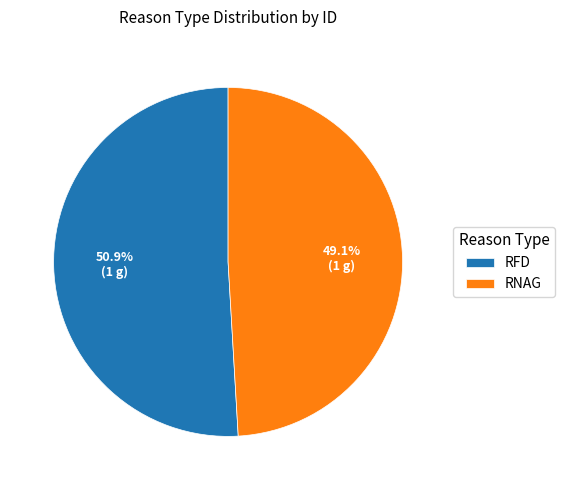

Approximately how many times larger is the value at RFD compared to RNAG?

1.0